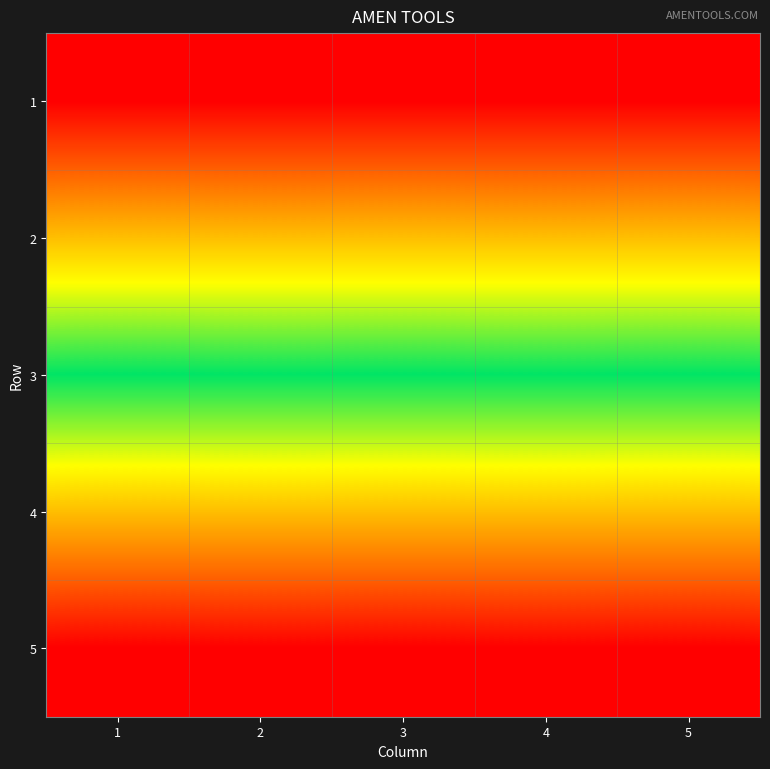

Reading left to right, transcribe all the data shown in this chart.

1: 1=1	2=1	3=1	4=1	5=1
2: 1=2	2=2	3=2	4=2	5=2
3: 1=3	2=3	3=3	4=3	5=3
4: 1=4	2=4	3=4	4=4	5=4
5: 1=5	2=5	3=5	4=5	5=5